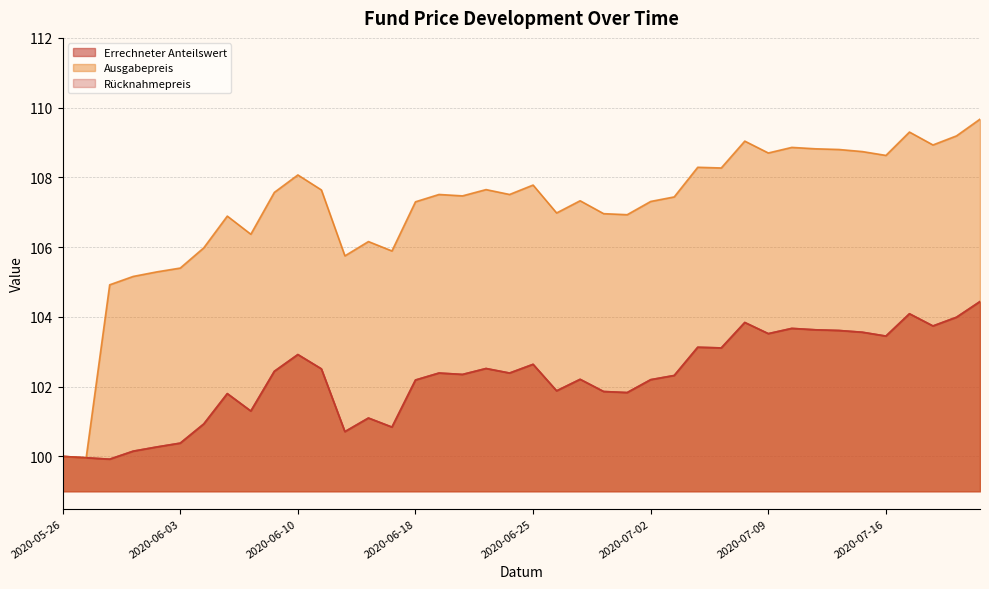

Which series has the widest spread of values?

Ausgabepreis